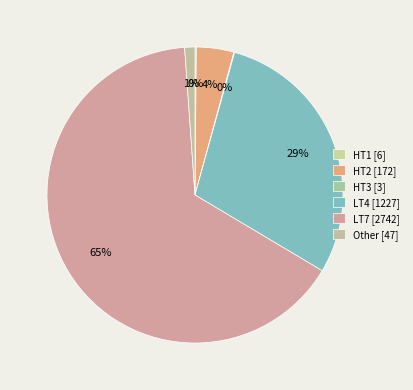

What percentage is NOT represented by LT7?

34.7%